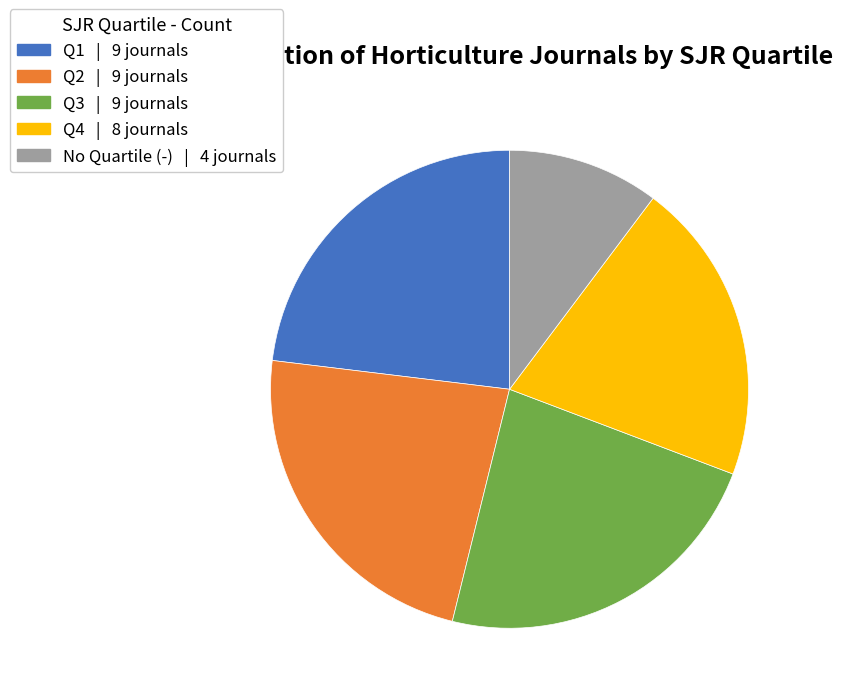

Is there any slice that represents more than half of the pie?

No